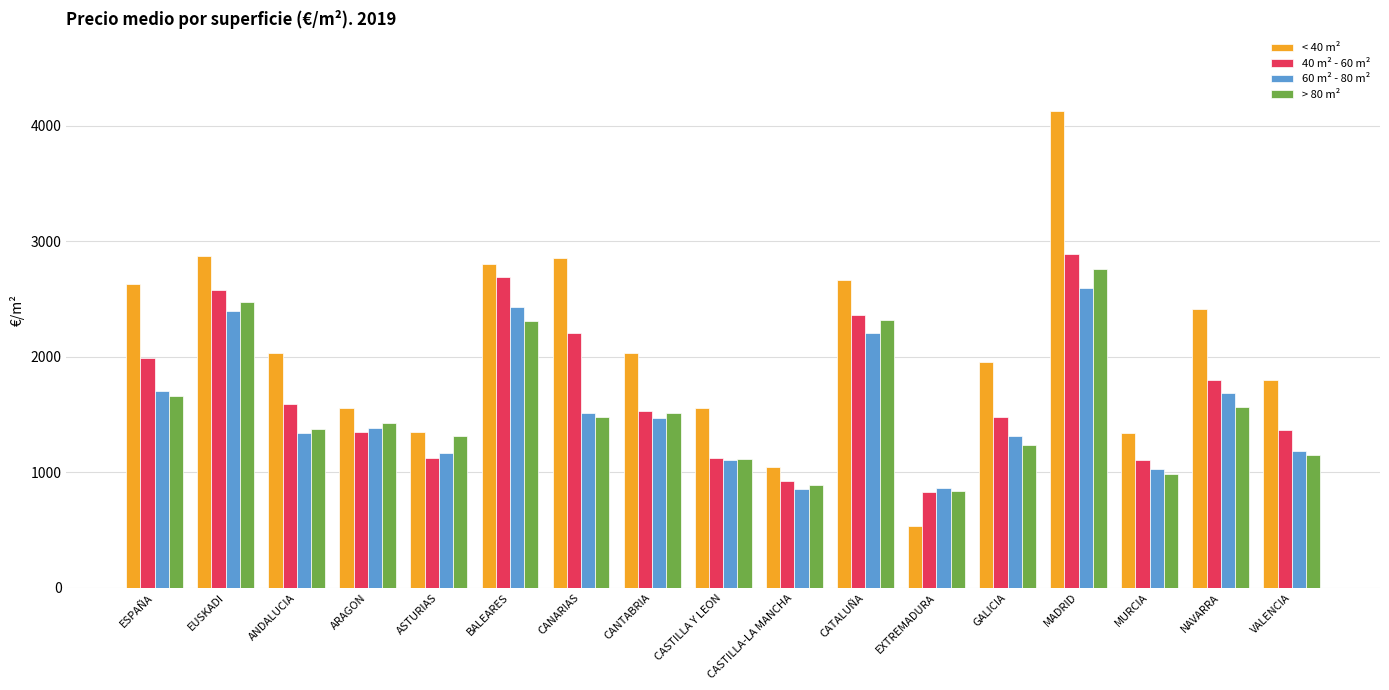

Which series has the largest total across all categories?

< 40 m²